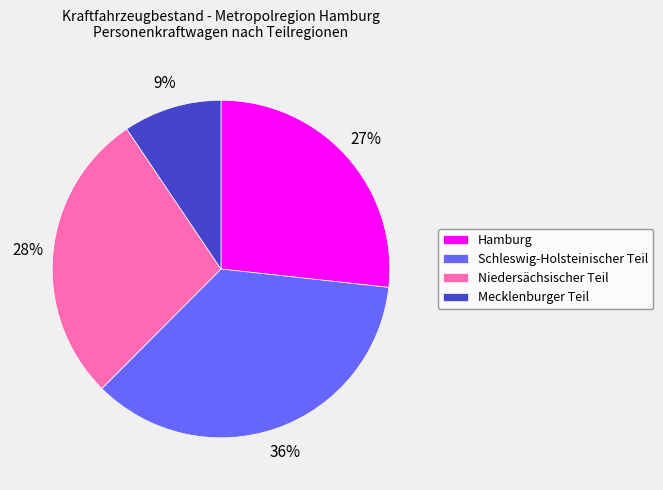

Which has a higher value, Hamburg or Mecklenburger Teil?

Hamburg